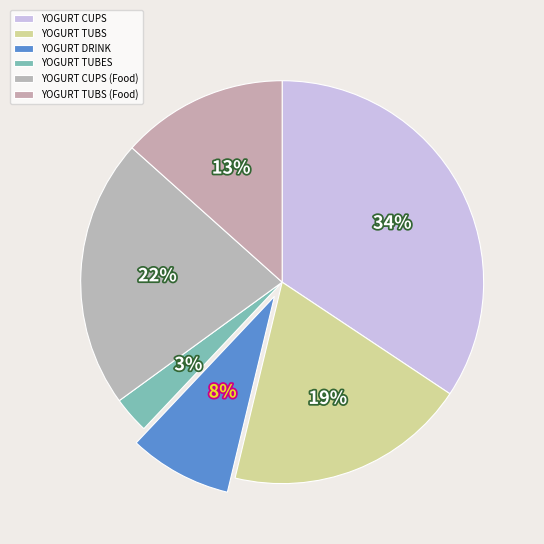

To the nearest percent, what is the difference between the largest and smallest slice percentages?

31%